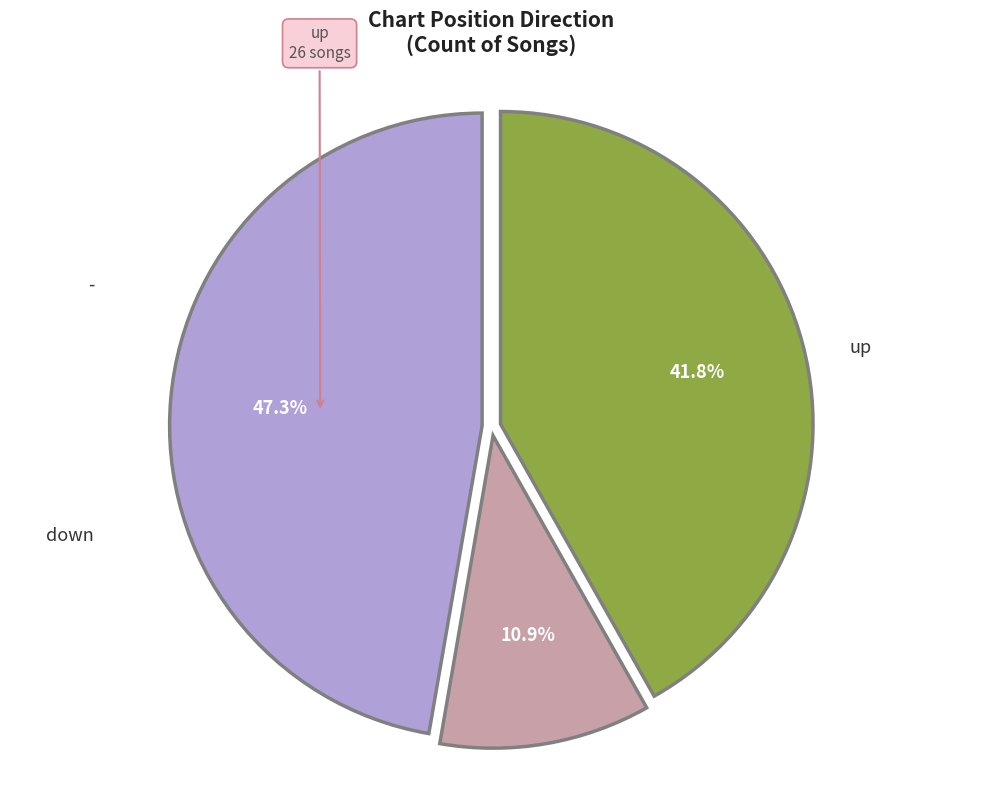

Is there a majority slice in this chart?

No